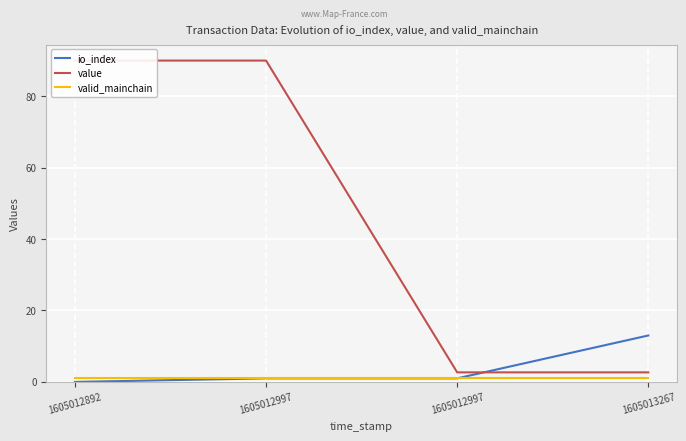

Where is io_index nearest to the value 6?

1605012997